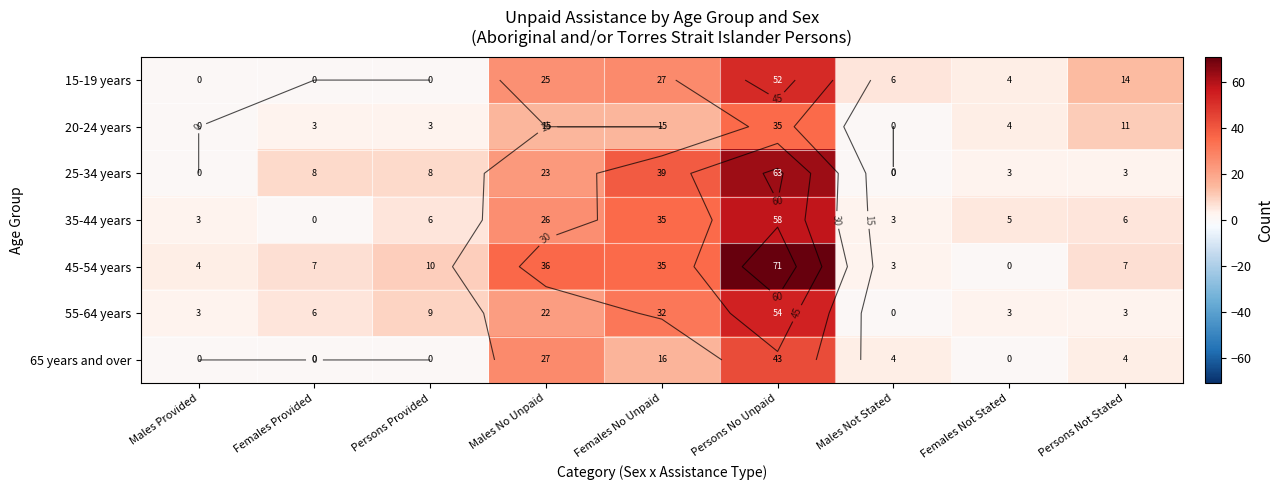

How many data points in 65 years and over are above 4?

3